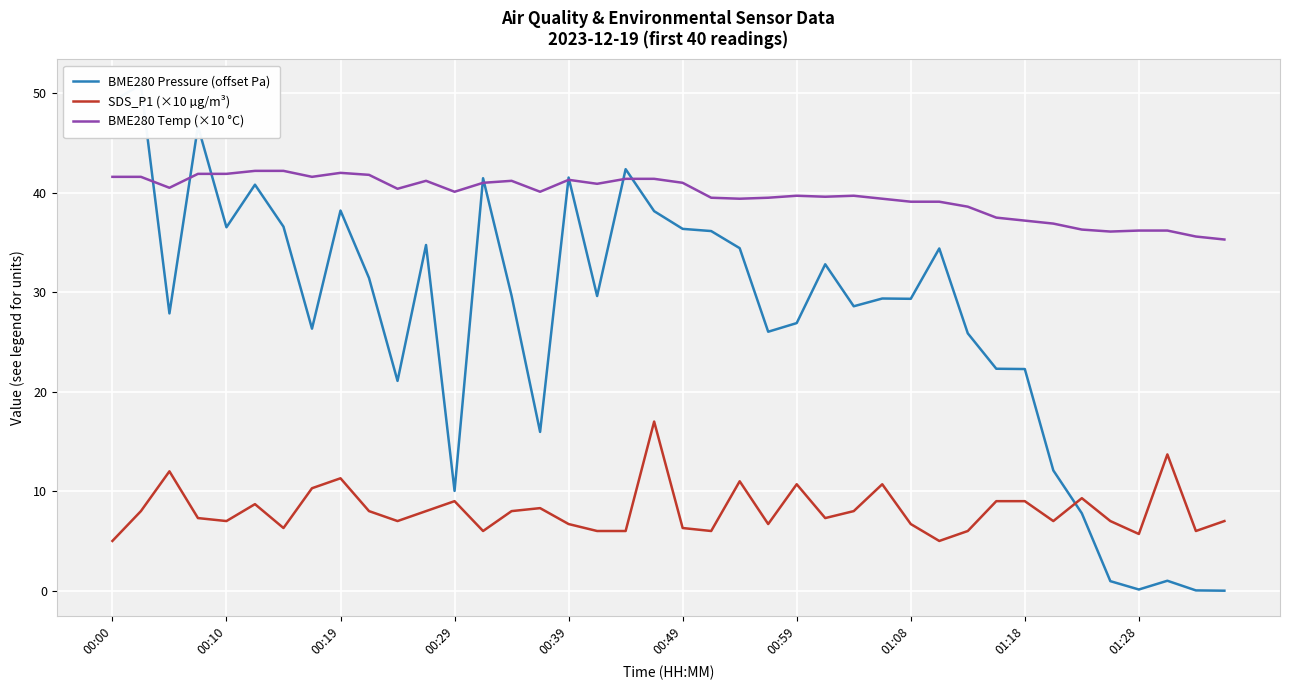

What is the total value across all series at 22?

84.8